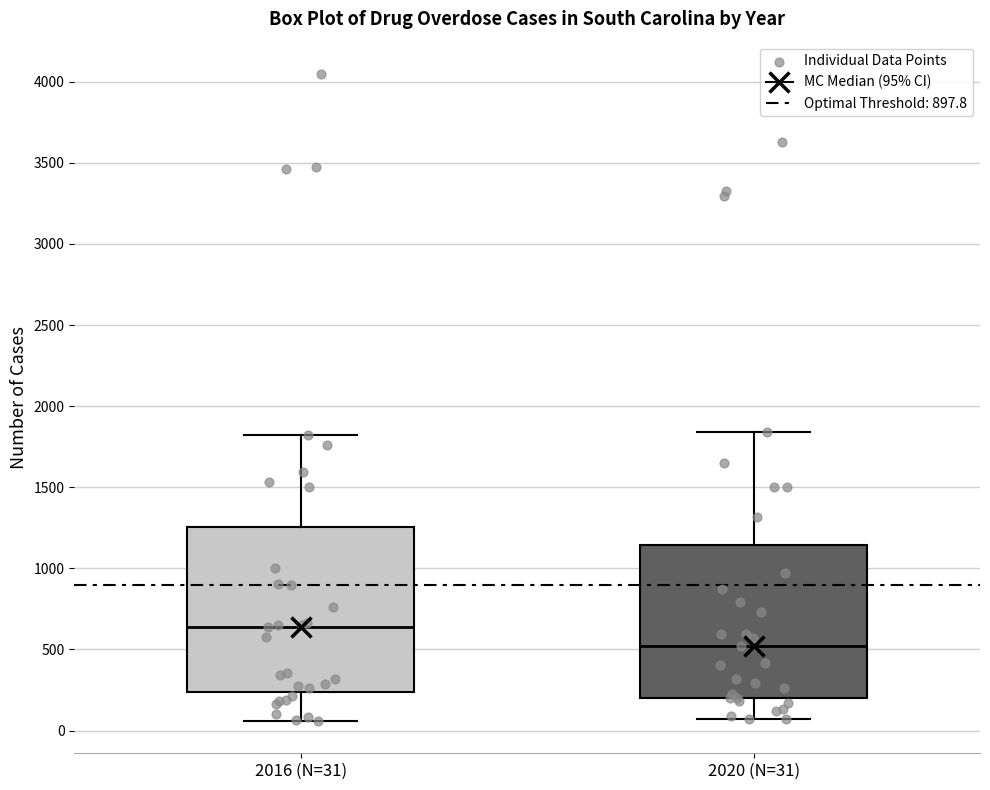

Which box's median line is the highest?

2016 (N=31)